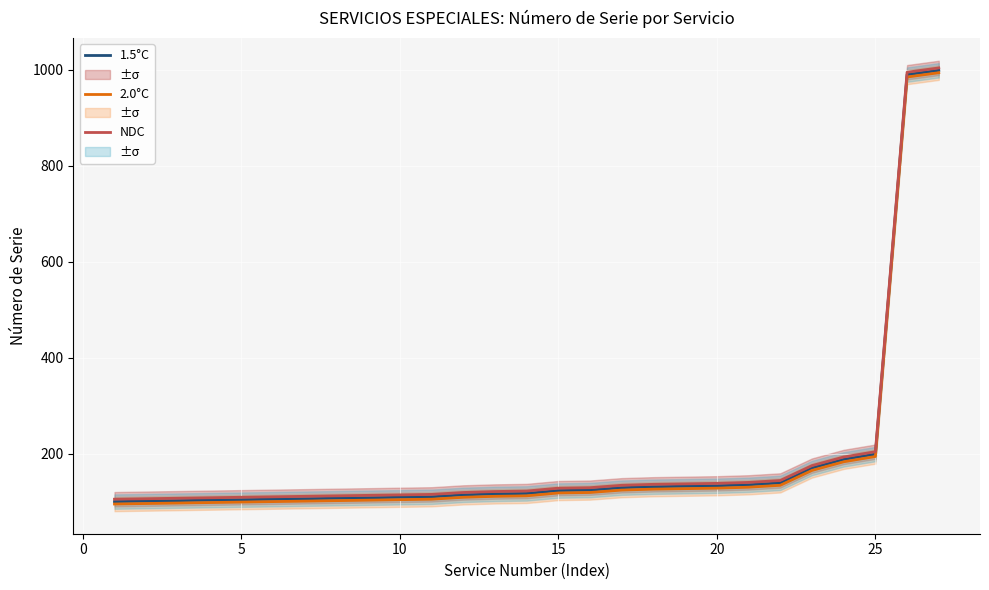

What is the maximum value for NDC?

1004